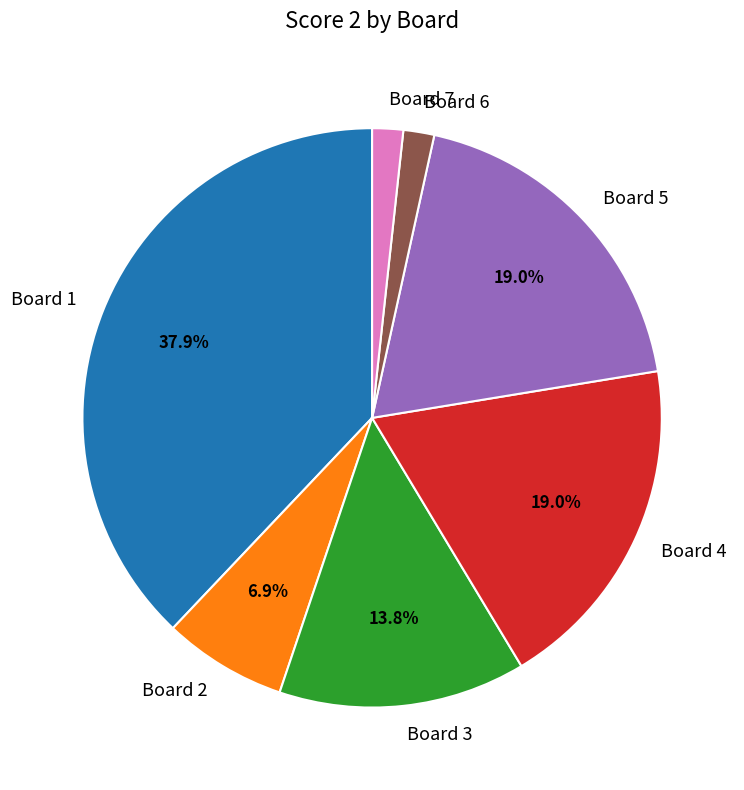

Does Board 3 represent more than half of the total?

No